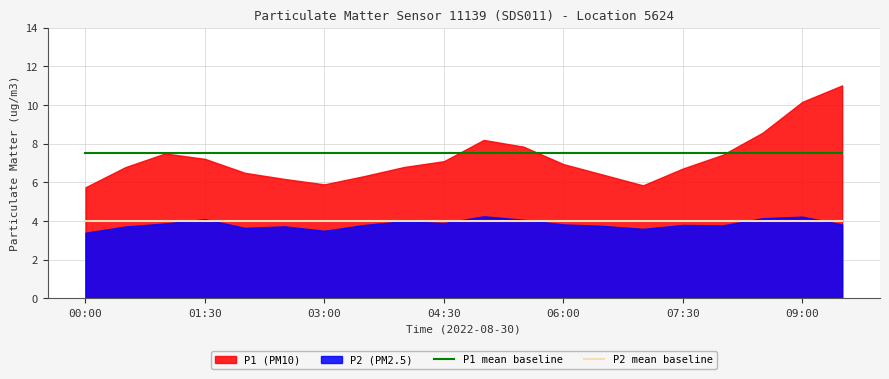

Is it true that P2 mean baseline equals 4.0 at 06:00?

True